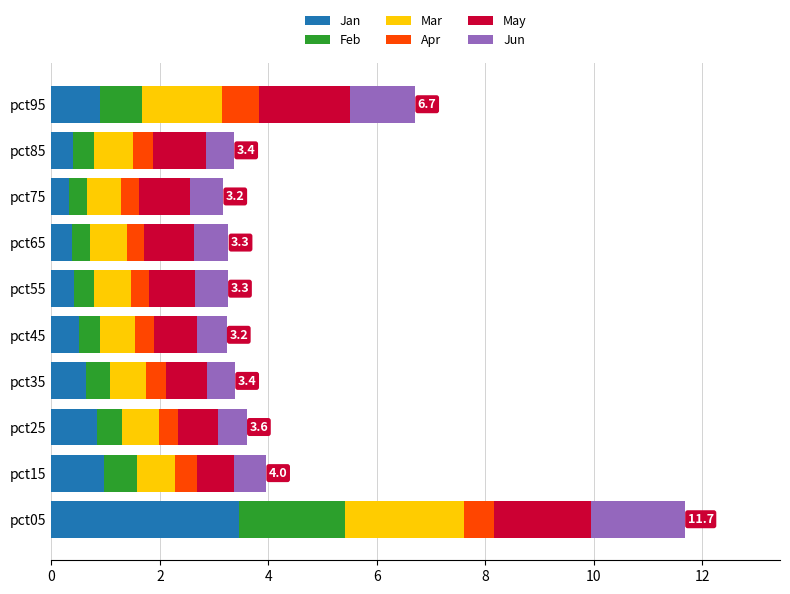

What is the highest value of the Jan series?

3.5